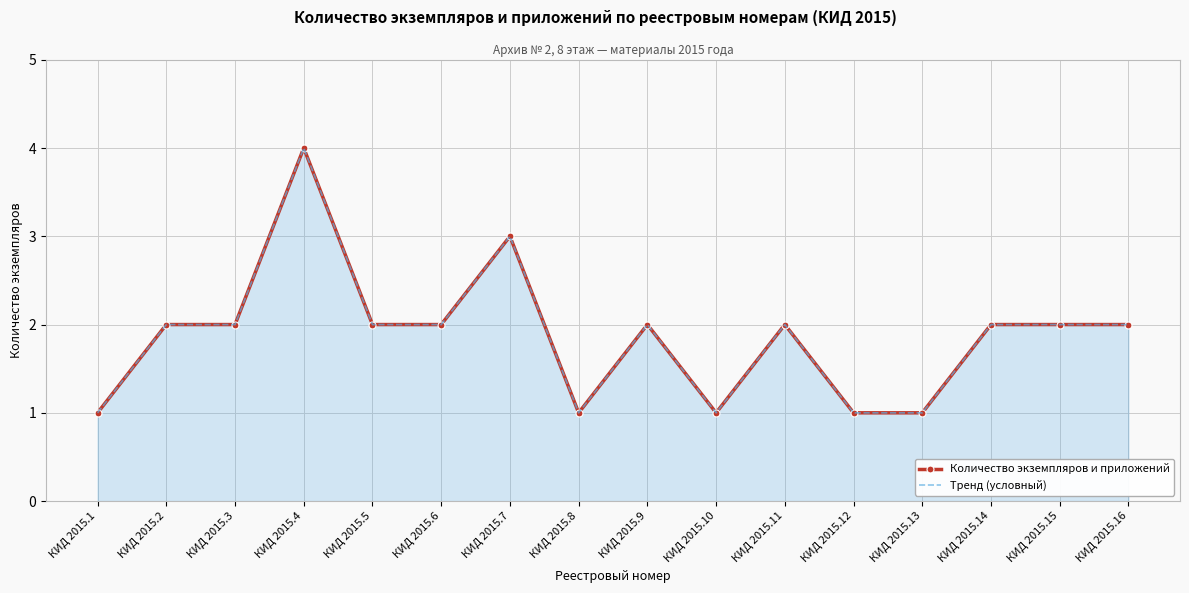

At which category is the sum across all series the highest?

КИД 2015.4